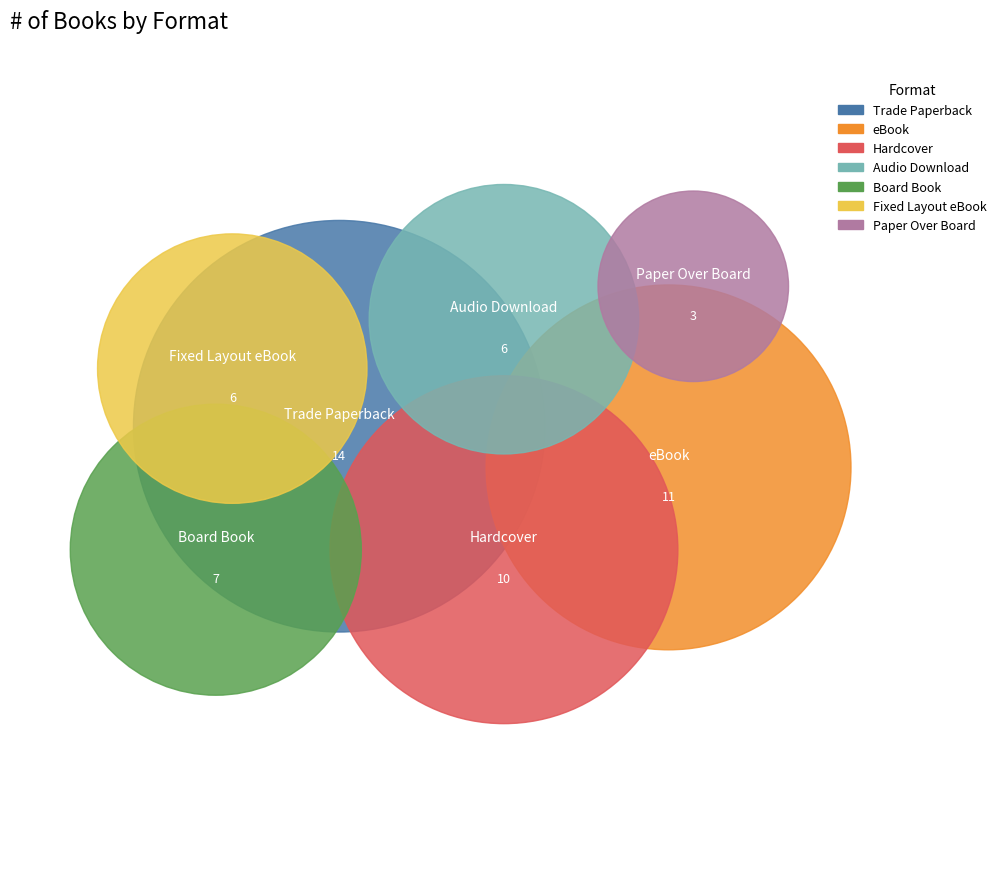

To the nearest percent, what portion does Hardcover represent?

18%